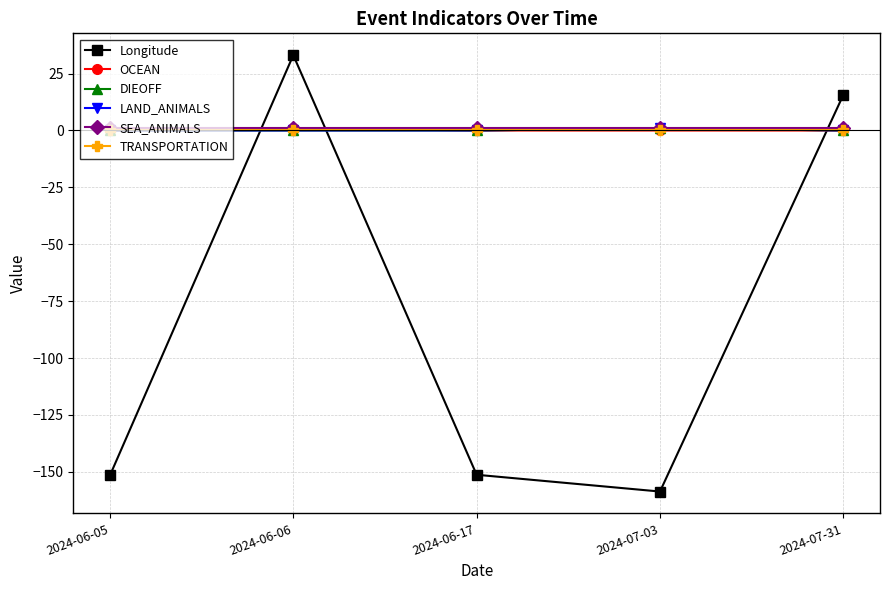

Does the chart display data point markers on the line(s)?

Yes